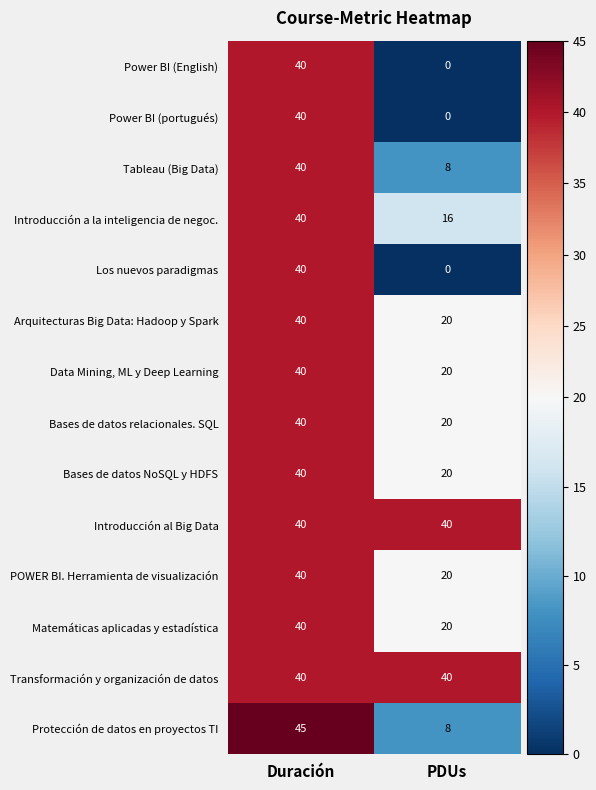

What is the sum of the Arquitecturas Big Data: Hadoop y Spark values at PDUs and Duración?

60